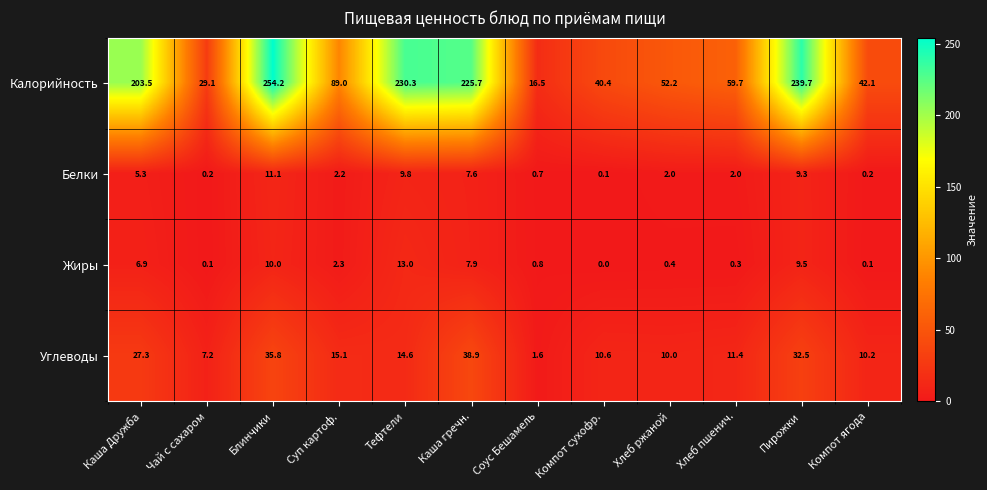

List the series in order of their peak value, highest first.

Калорийность, Углеводы, Жиры, Белки